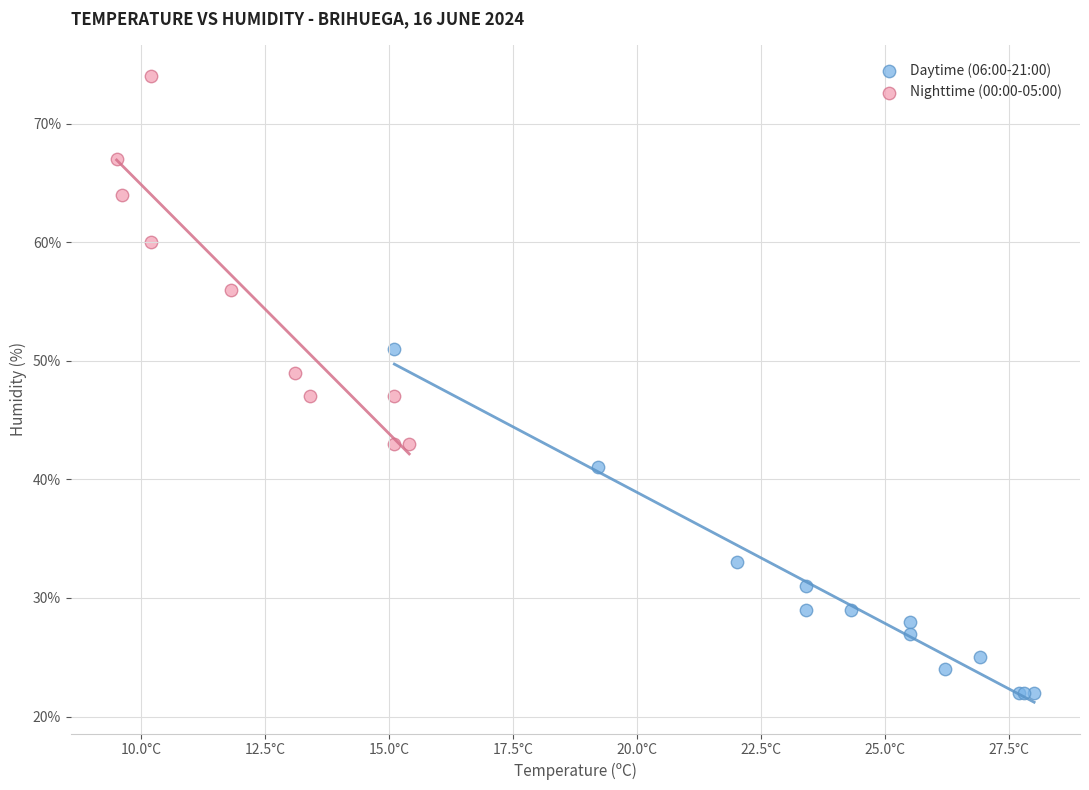

Which series contains the lowest Y value?

Daytime (06:00-21:00)